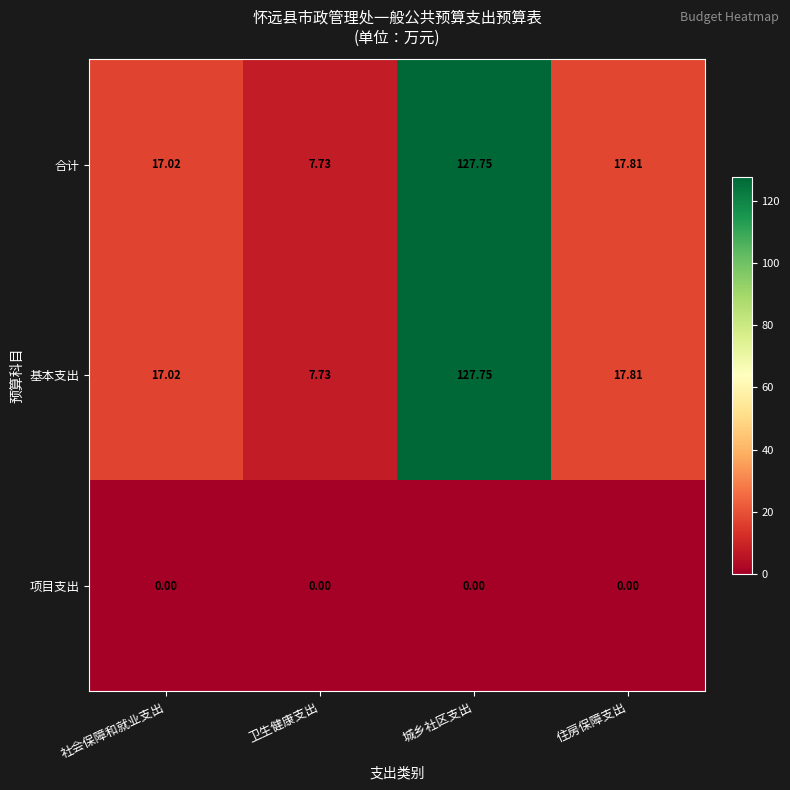

Which category has the highest value across all series?

城乡社区支出